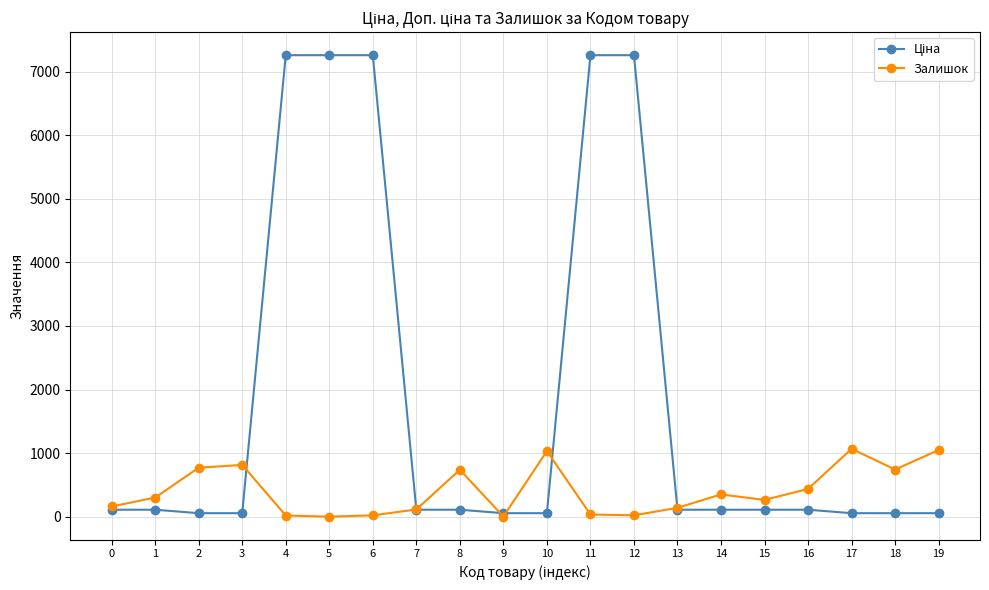

True or false: Залишок has a value of 160.0 at 0.

True